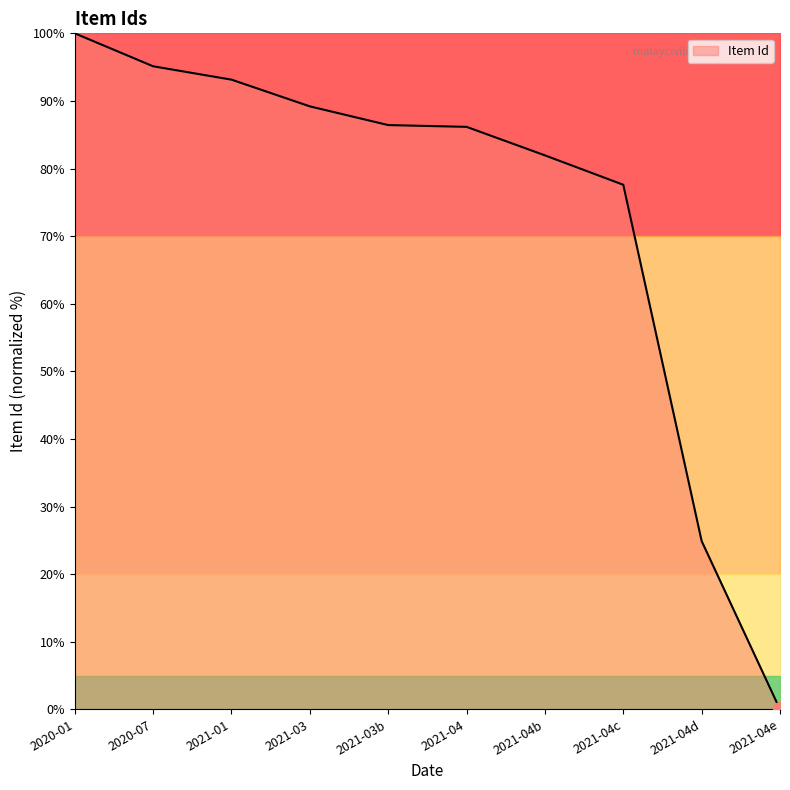

Which category has the lowest value across all series?

2021-04e